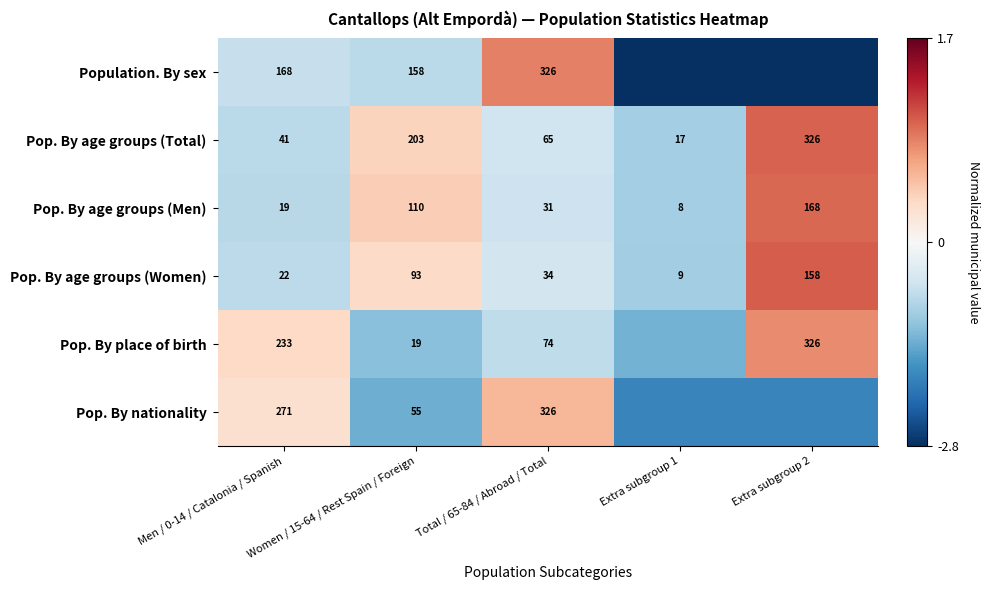

At Men / 0-14 / Catalonia / Spanish, list the series in order from largest to smallest.

Pop. By nationality, Pop. By place of birth, Population. By sex, Pop. By age groups (Total), Pop. By age groups (Women), Pop. By age groups (Men)